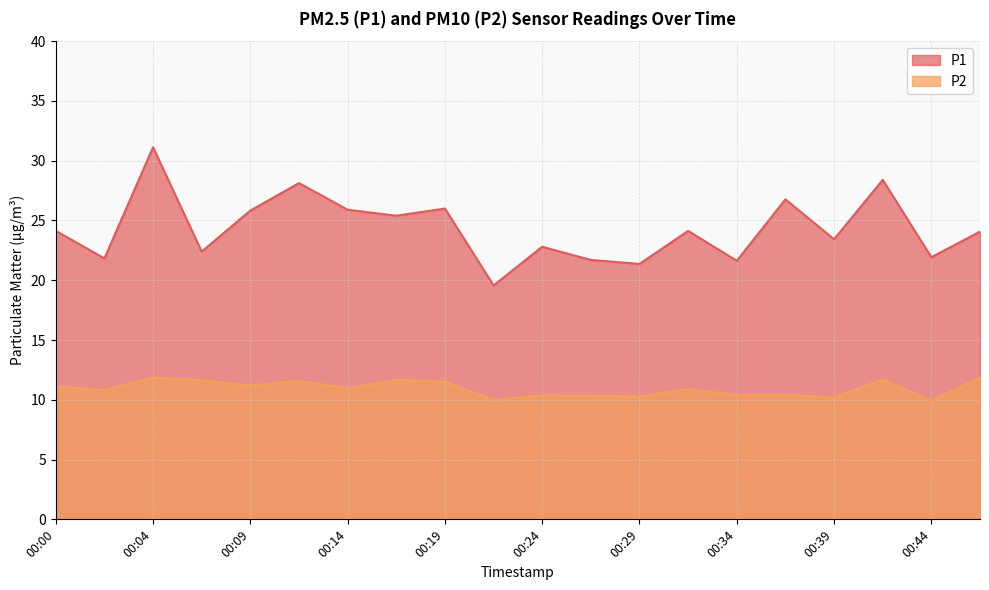

Reading right to left, list all the values displayed in this chart.

P1: 24.1	21.9	28.4	23.4	26.8	21.6	24.1	21.4	21.7	22.8	19.6	26.0	25.4	25.9	28.1	25.8	22.4	31.1	21.8	24.1
P2: 11.9	9.9	11.7	10.2	10.4	10.4	10.9	10.3	10.3	10.4	10.0	11.5	11.7	11.0	11.6	11.2	11.6	11.9	10.8	11.1